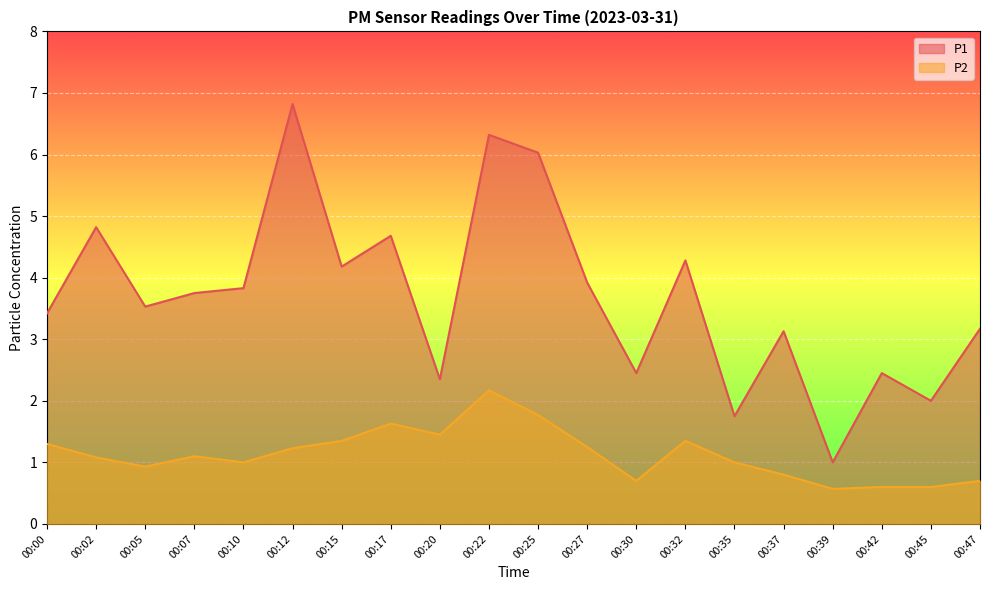

At which category is the sum across all series the highest?

00:22